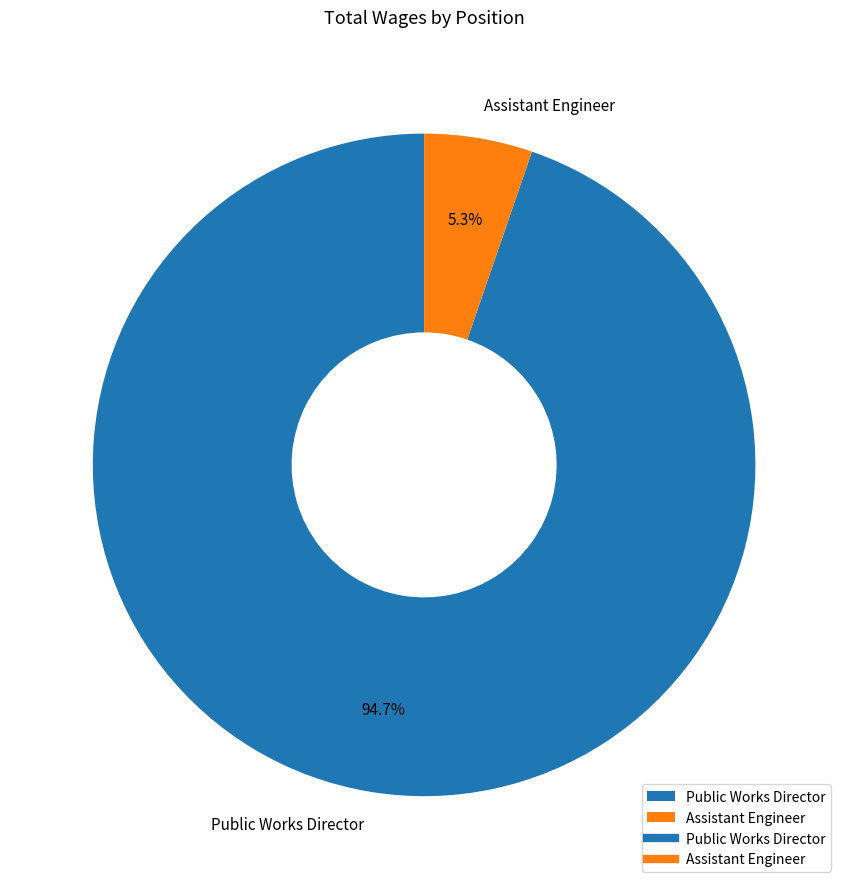

True or false: Public Works Director accounts for 95% of the total.

True